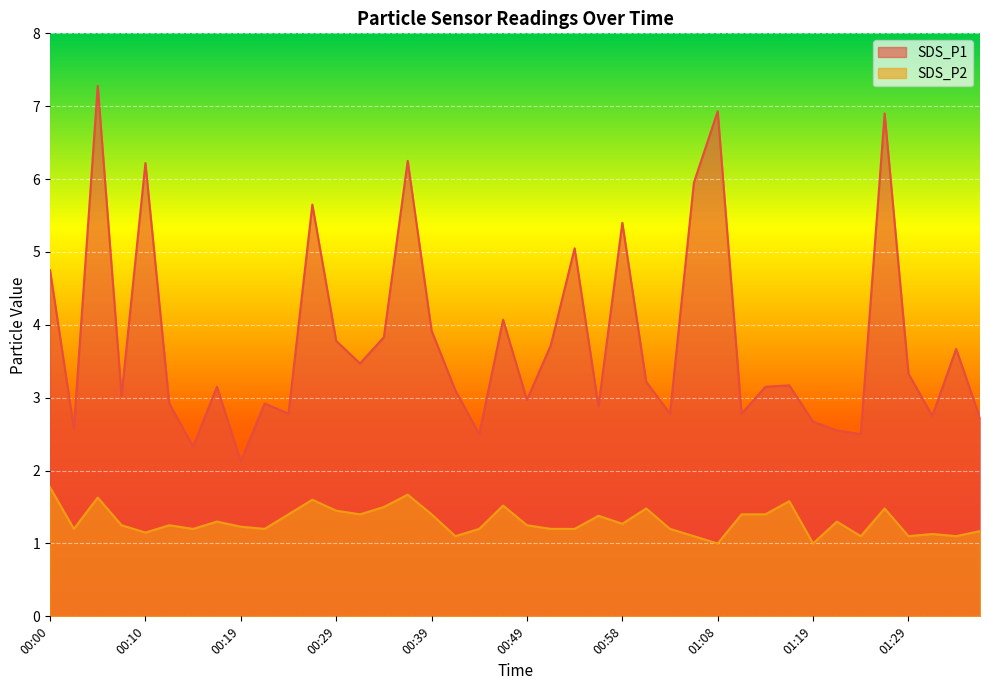

How many lines are shown in the chart?

2